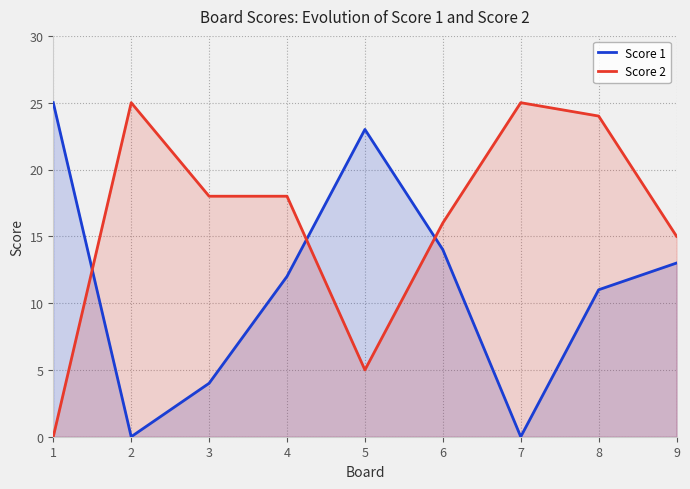

Rank the series by their average value, from lowest to highest.

Score 1, Score 2